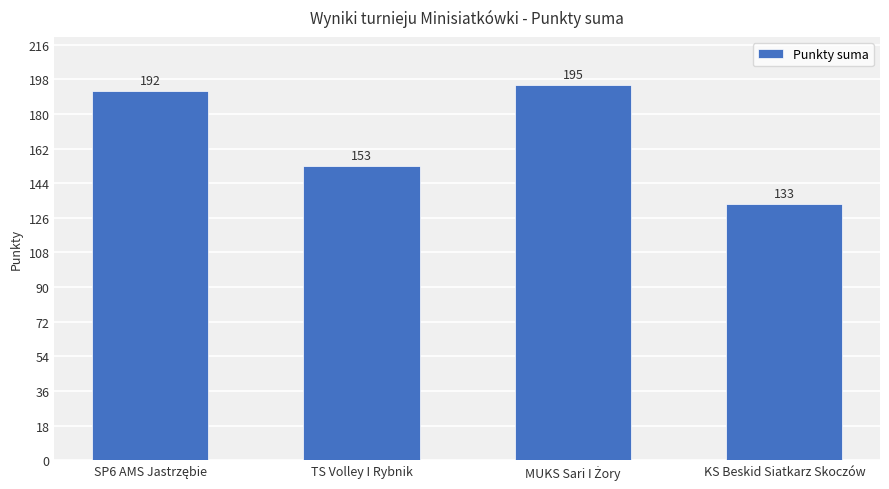

True or false: the data shows 193 at KS Beskid Siatkarz Skoczów.

False